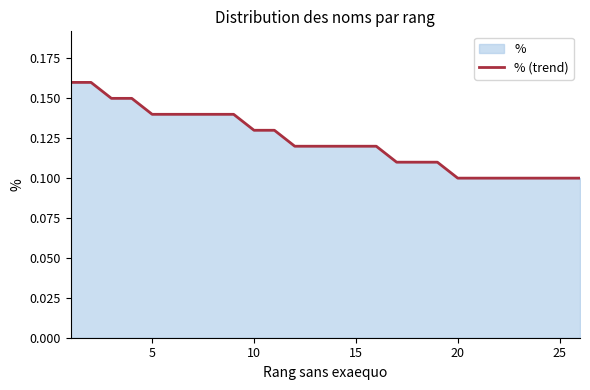

Is it true that the value at 20 is 0.0?

False